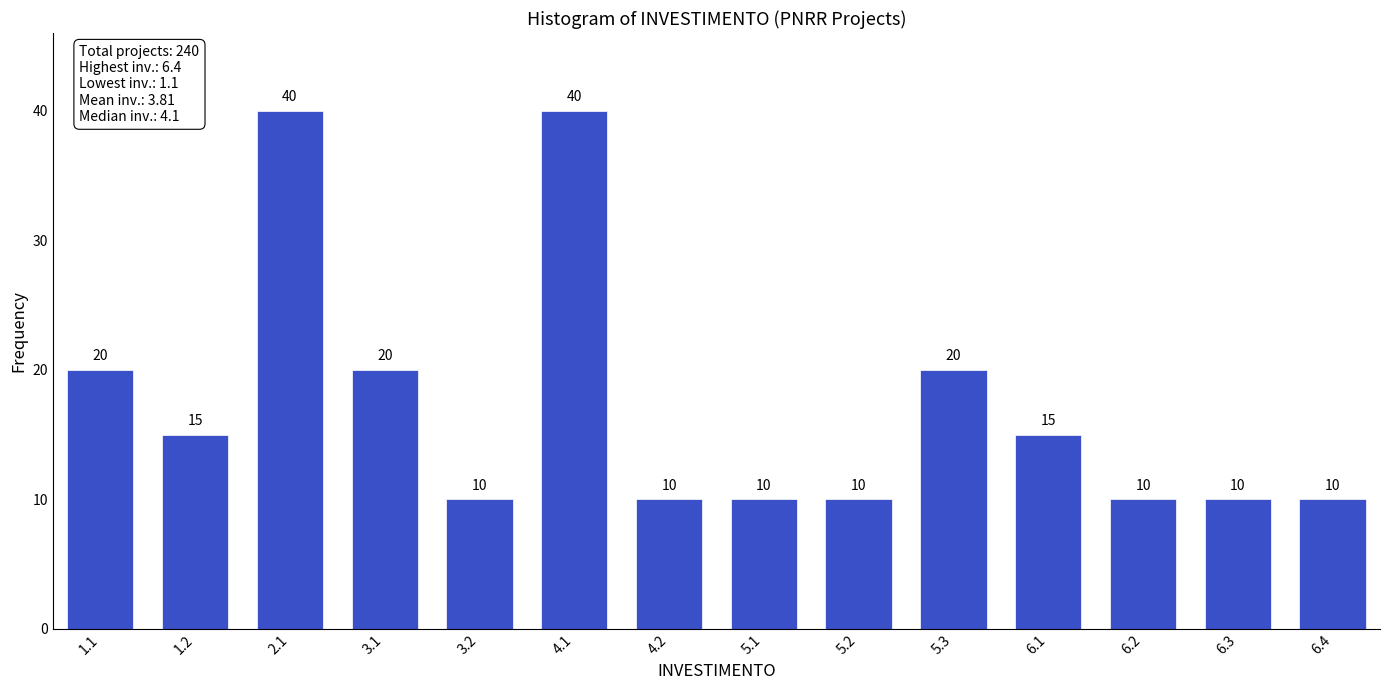

Reading left to right, what are all the values shown in this chart?

1.1=20	1.2=15	2.1=40	3.1=20	3.2=10	4.1=40	4.2=10	5.1=10	5.2=10	5.3=20	6.1=15	6.2=10	6.3=10	6.4=10